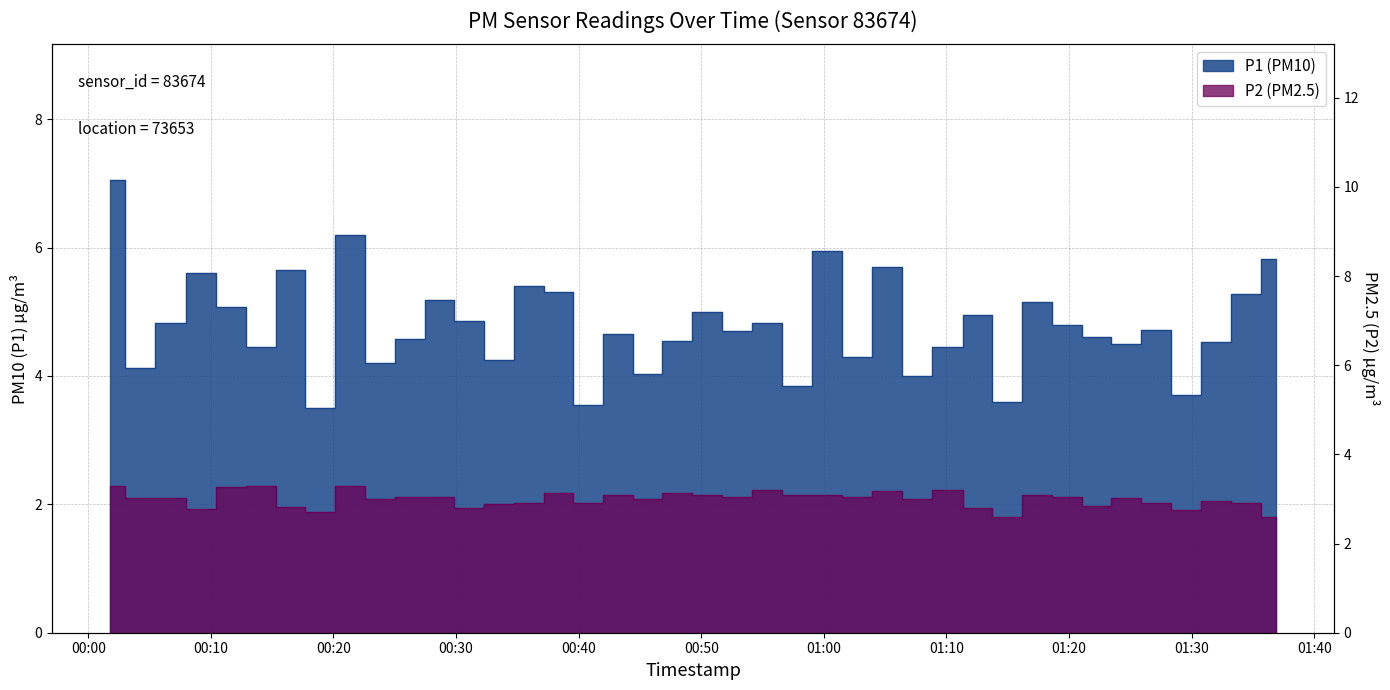

What is the difference between the maximum and second lowest values in the P1 series?

3.5